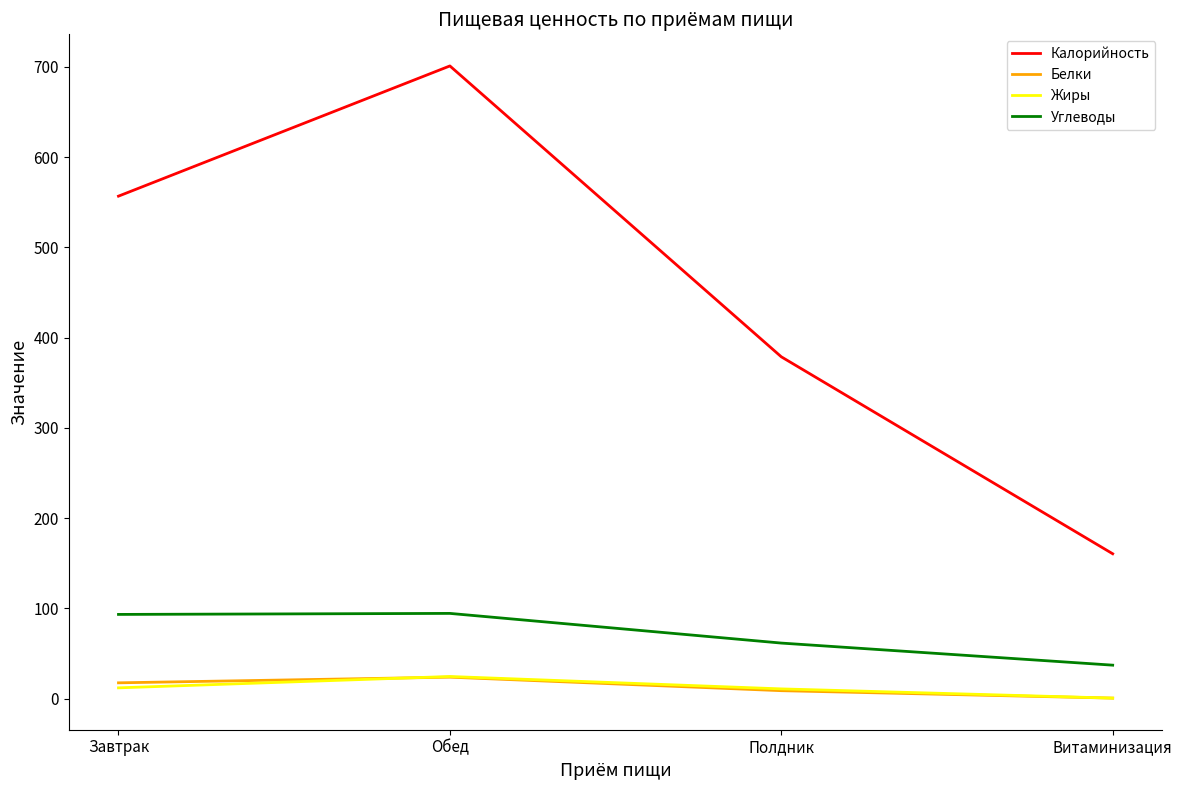

True or false: Углеводы and Калорийность cross at least once.

False